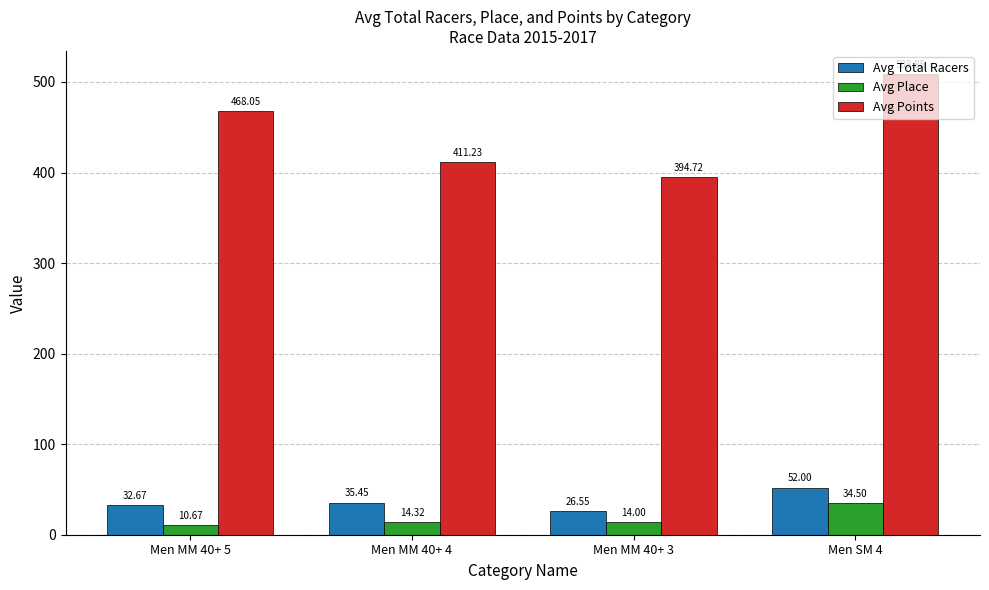

Which category has the highest value in the Avg Place series?

Men SM 4